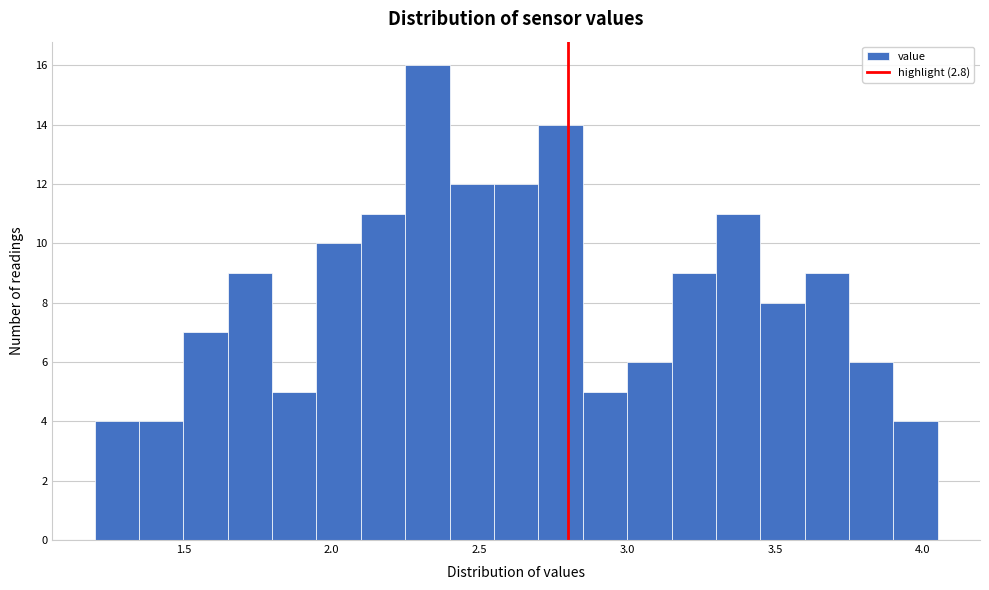

Around what value on the x-axis is the tallest bar? Give the approximate position of its centre, as read against the axis.

2.35